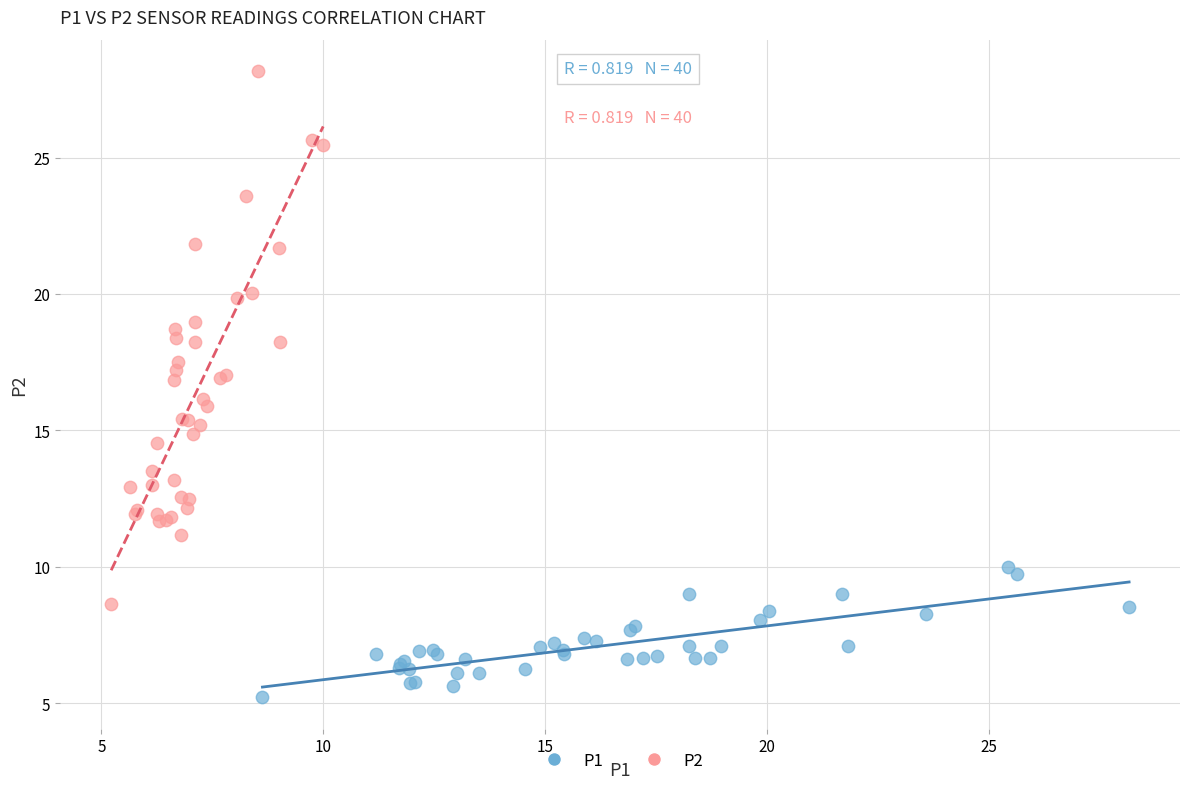

Which series reaches the maximum Y coordinate?

P2